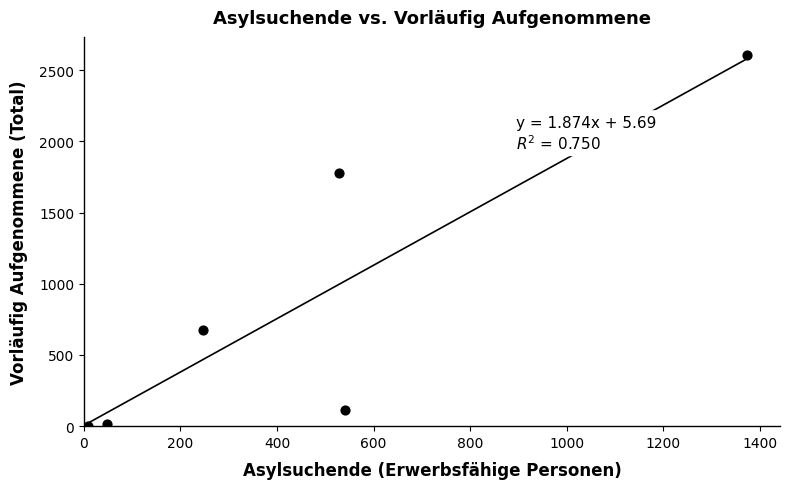

What Y value in the scatter plot is closest to 1302?

1776